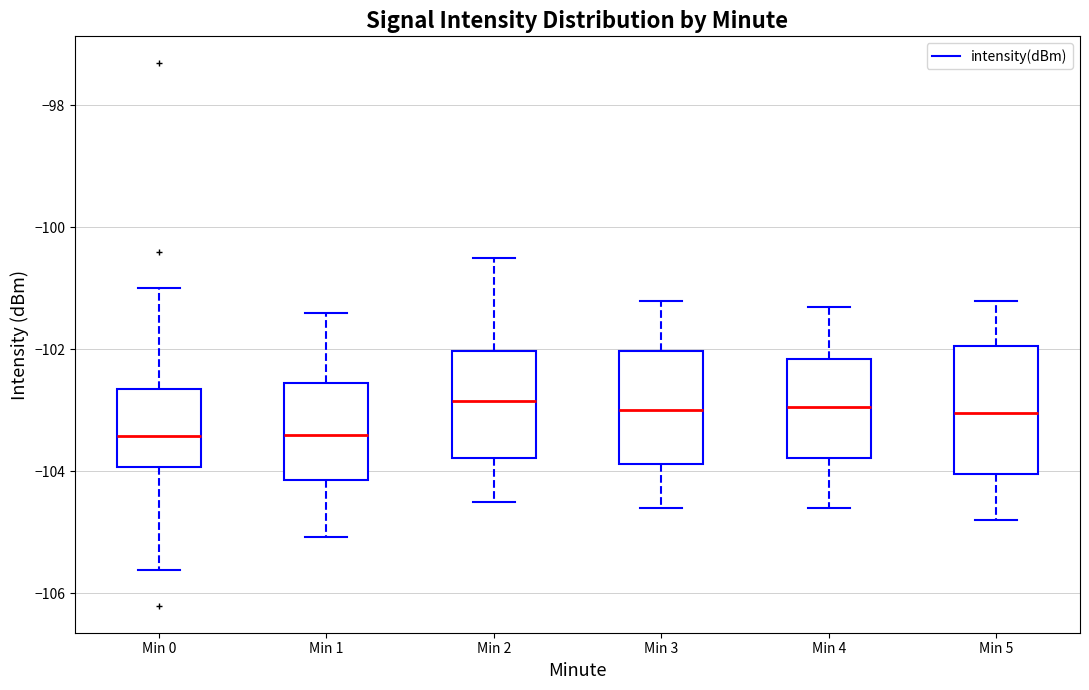

Comparing the boxes themselves (not the whiskers), which one is the tallest?

Min 5